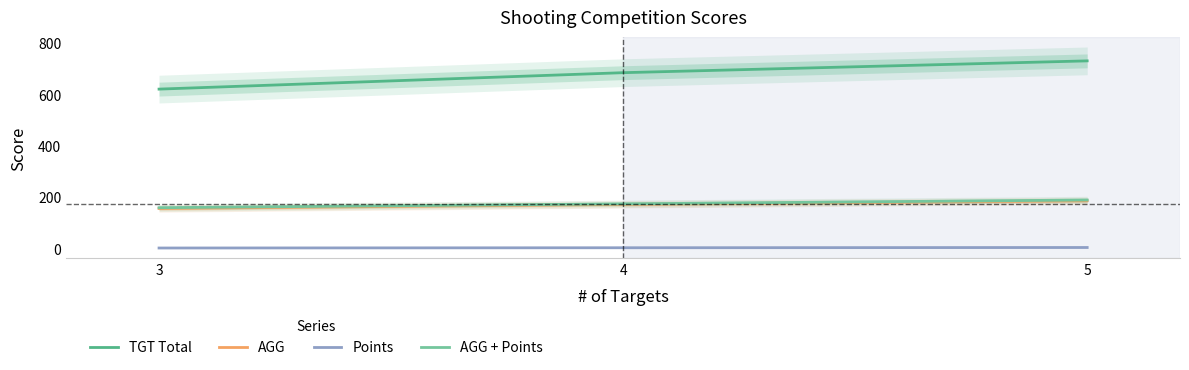

List the labels in order of AGG + Points value, largest first.

5, 4, 3